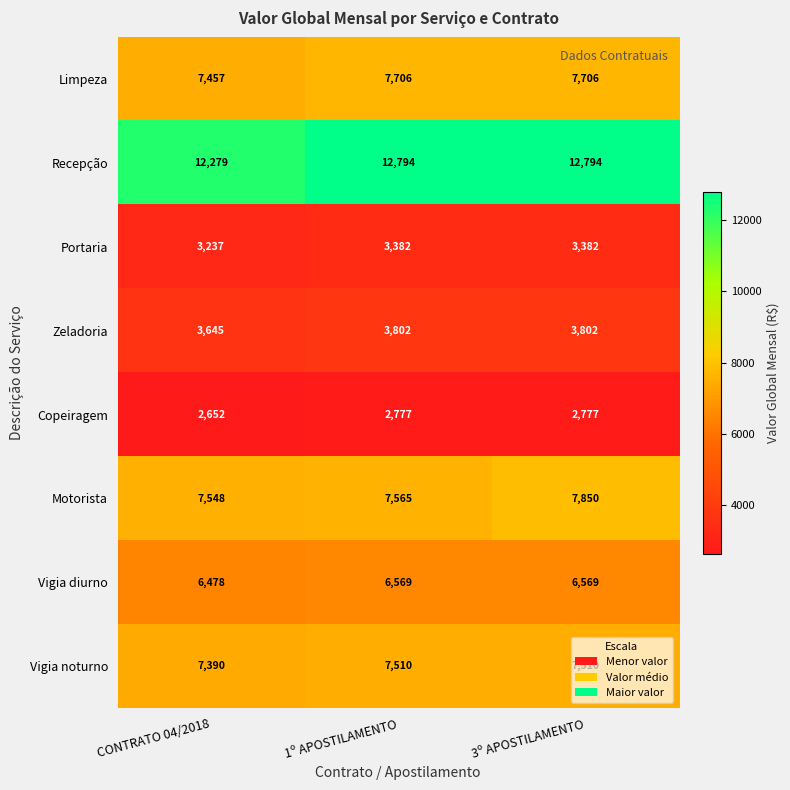

The Recepção series shows 5117 at 1º APOSTILAMENTO. True or false?

False